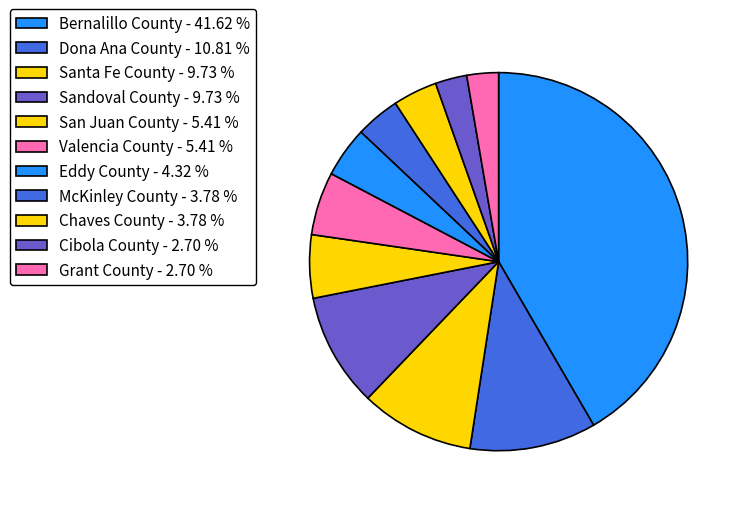

To the nearest percent, what is the average slice percentage?

9%